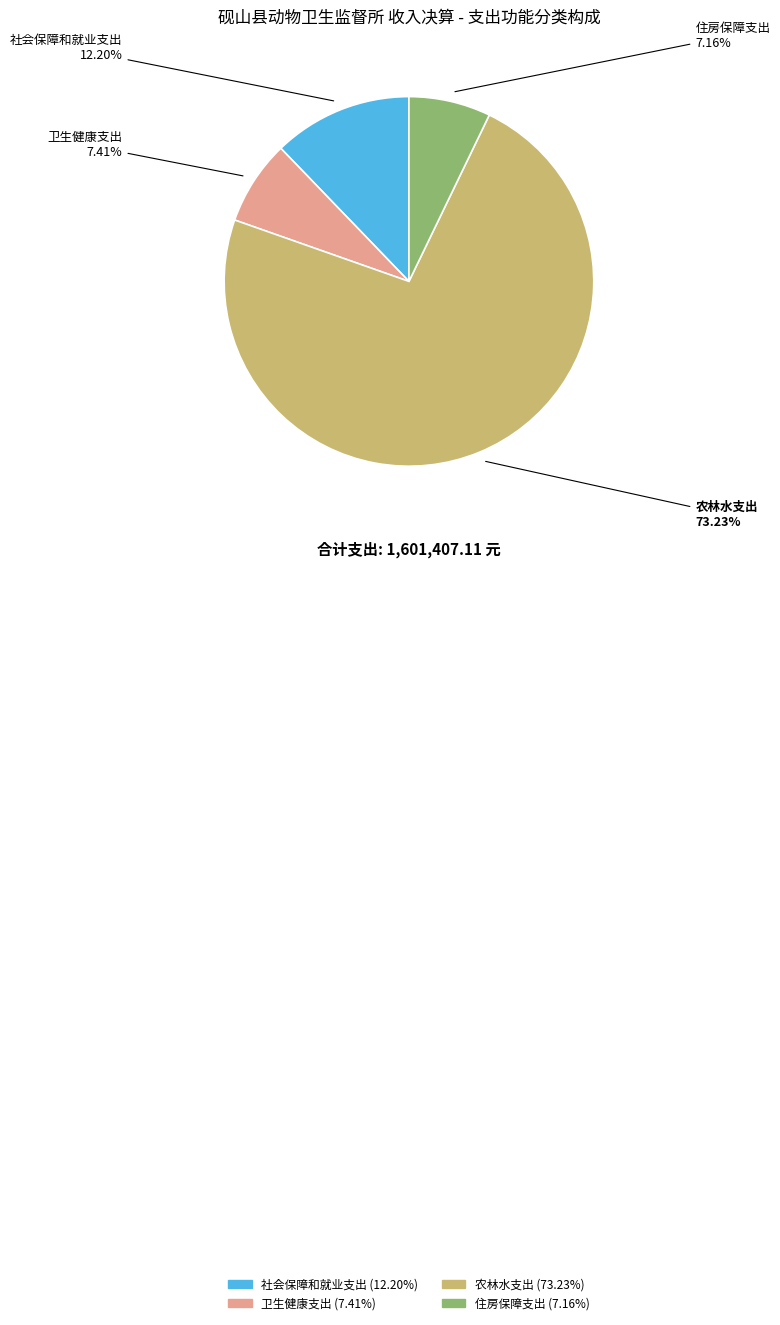

To the nearest percent, what is the average slice percentage?

25%